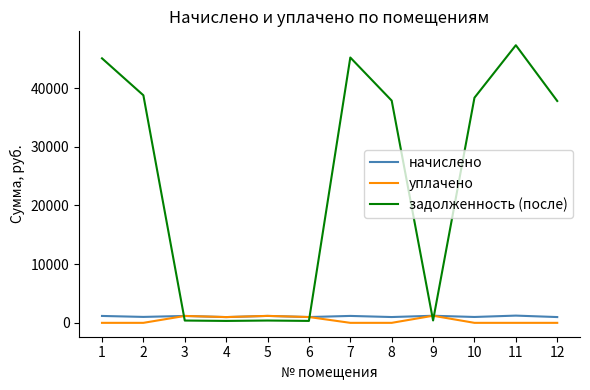

Which series has the largest range (max minus min)?

задолженность (после)